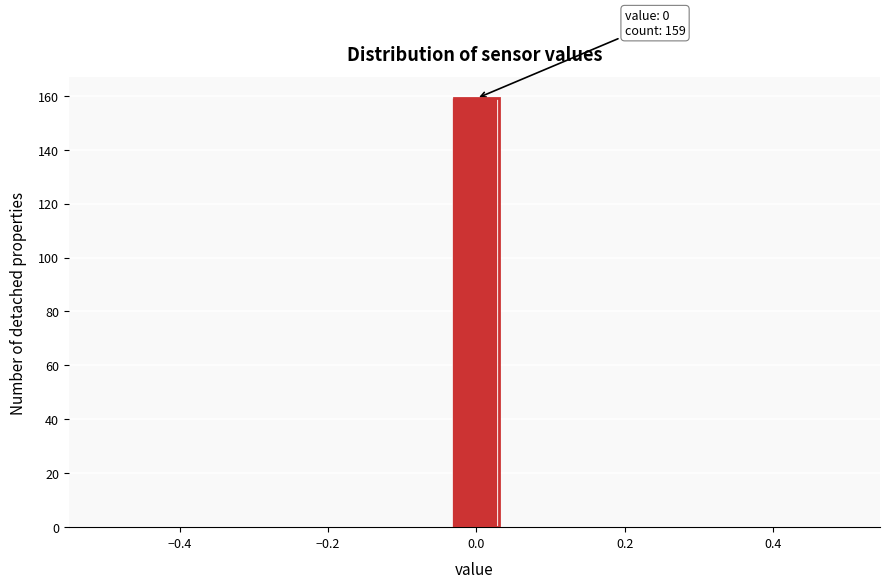

Around what value on the x-axis is the tallest bar? Give the approximate position of its centre, as read against the axis.

0.00